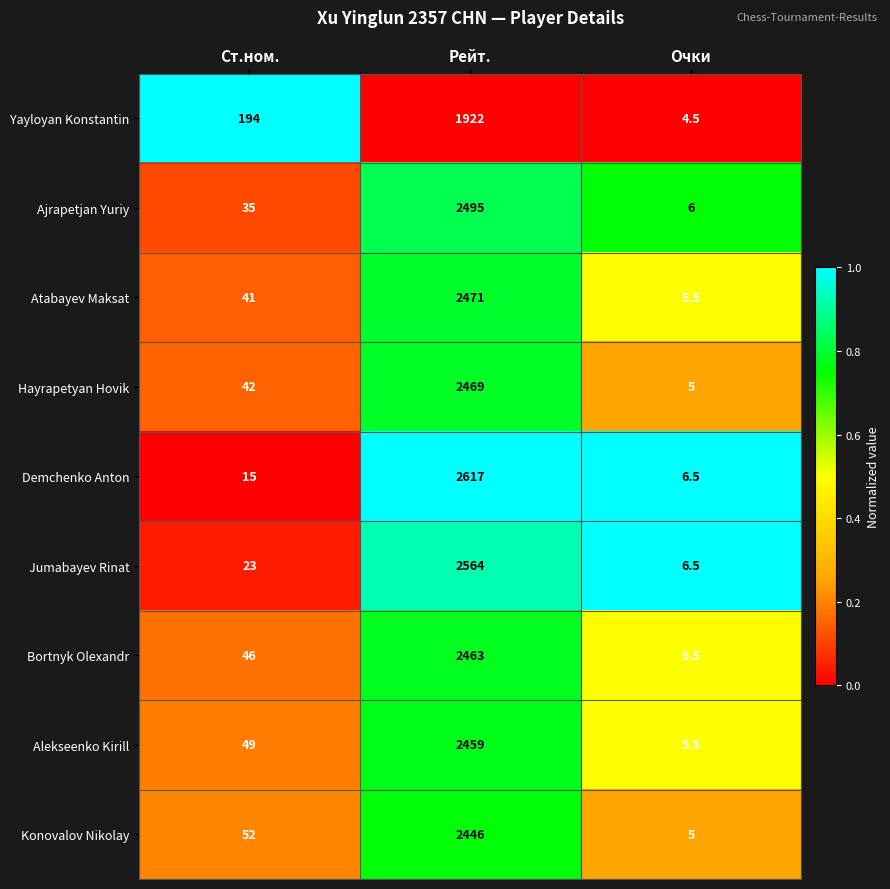

Which category has the lowest value across all series?

Очки